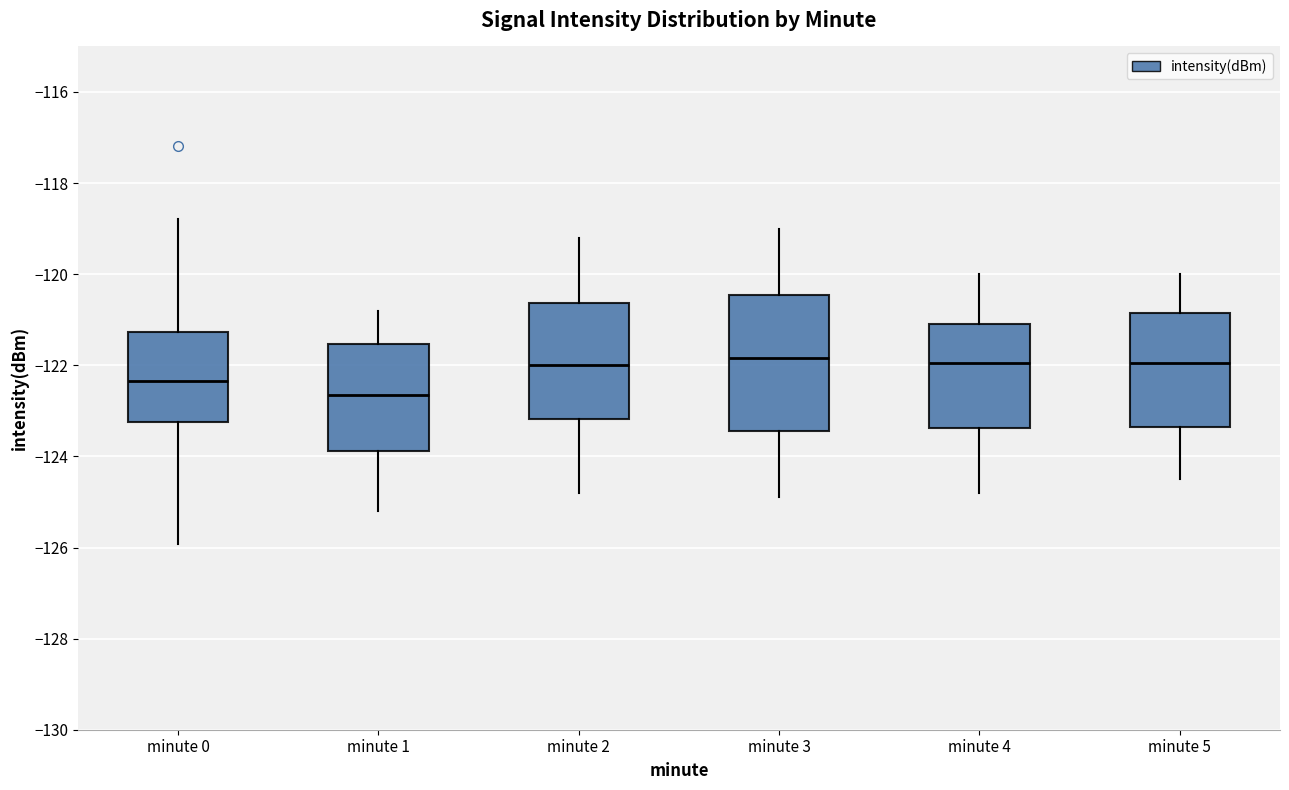

Reading left to right, transcribe this box plot: for each box, give where its median line is, the range the box spans, and where its two whiskers end, as read against the y-axis. The values are not printed on the chart, so give them approximately, as read against the axis.

minute 0: median -122.4, box -123.2 to -121.2, whiskers -126.0 to -118.8
minute 1: median -122.6, box -123.8 to -121.6, whiskers -125.2 to -120.8
minute 2: median -122.0, box -123.2 to -120.6, whiskers -124.8 to -119.2
minute 3: median -121.8, box -123.4 to -120.4, whiskers -124.8 to -119.0
minute 4: median -122.0, box -123.4 to -121.0, whiskers -124.8 to -120.0
minute 5: median -122.0, box -123.4 to -120.8, whiskers -124.4 to -120.0